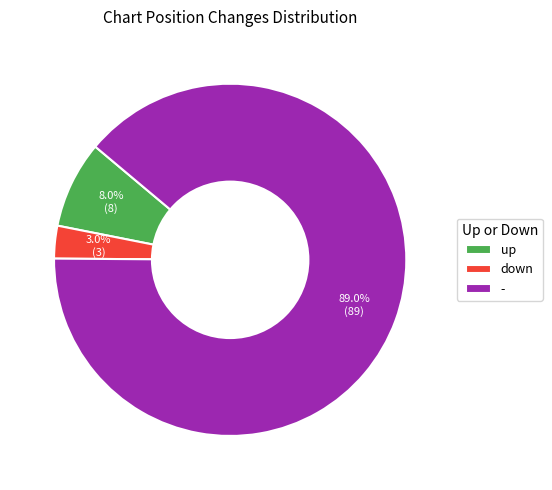

Rank the categories by value from highest to lowest.

-, up, down